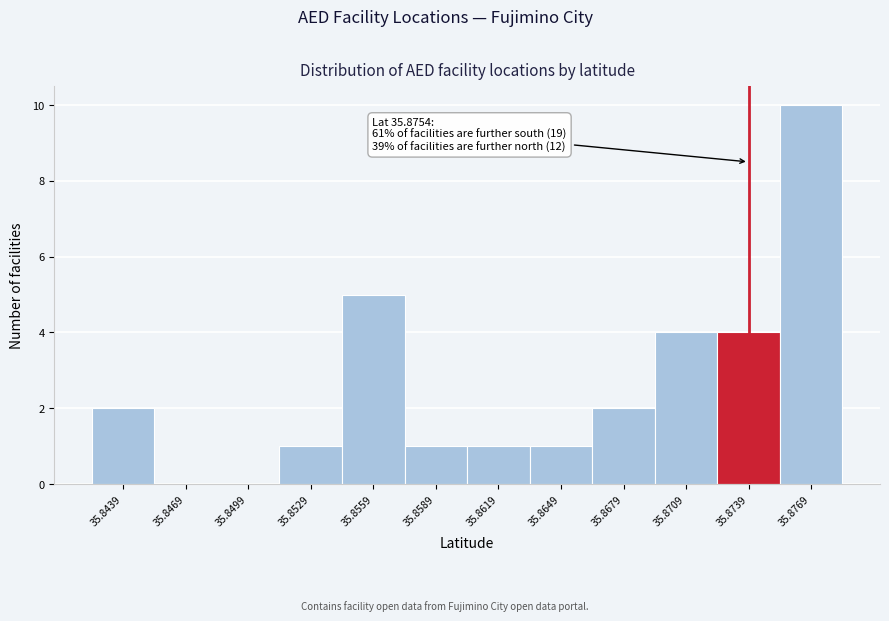

Reading left to right, list all the values displayed in this chart.

35.8439=2	35.8469=0	35.8499=0	35.8529=1	35.8559=5	35.8589=1	35.8619=1	35.8649=1	35.8679=2	35.8709=4	35.8739=4	35.8769=10